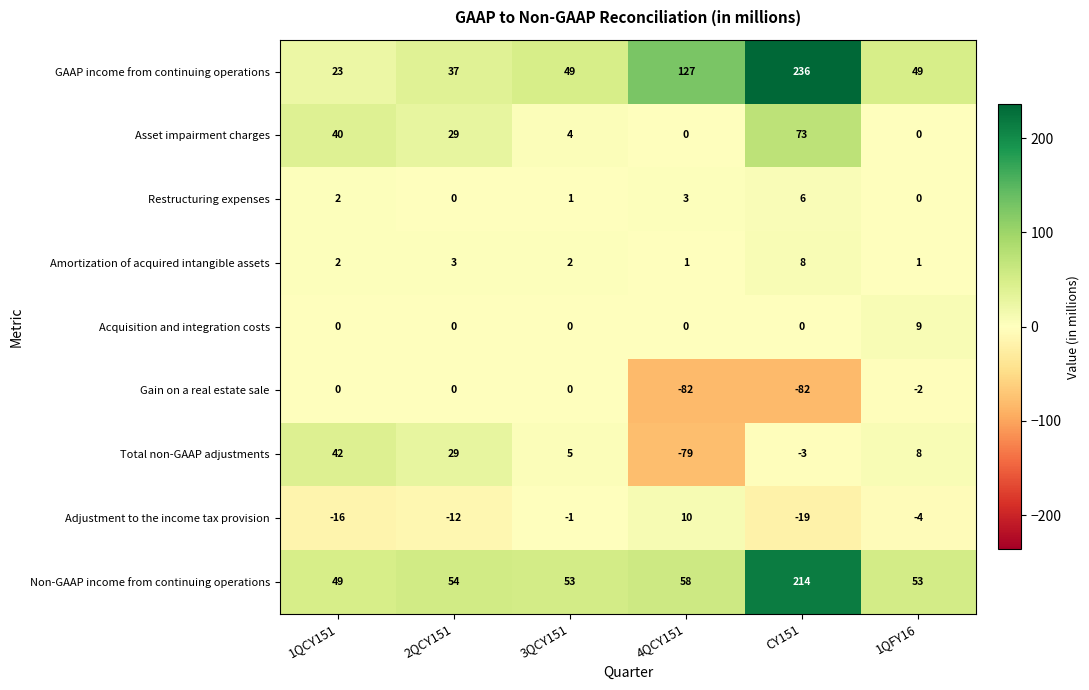

What is the approximate value of Gain on a real estate sale at CY151, to the nearest 5?

-80